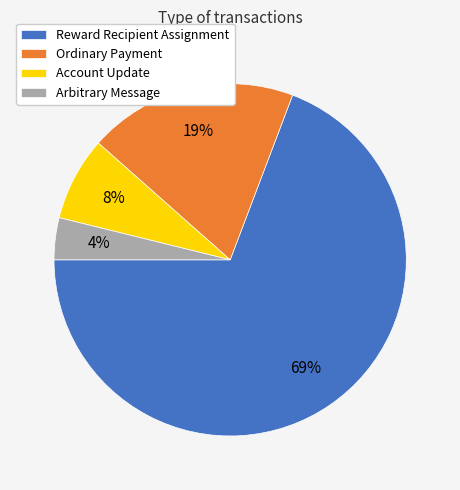

Is the sum of Arbitrary Message and Reward Recipient Assignment greater than half?

Yes